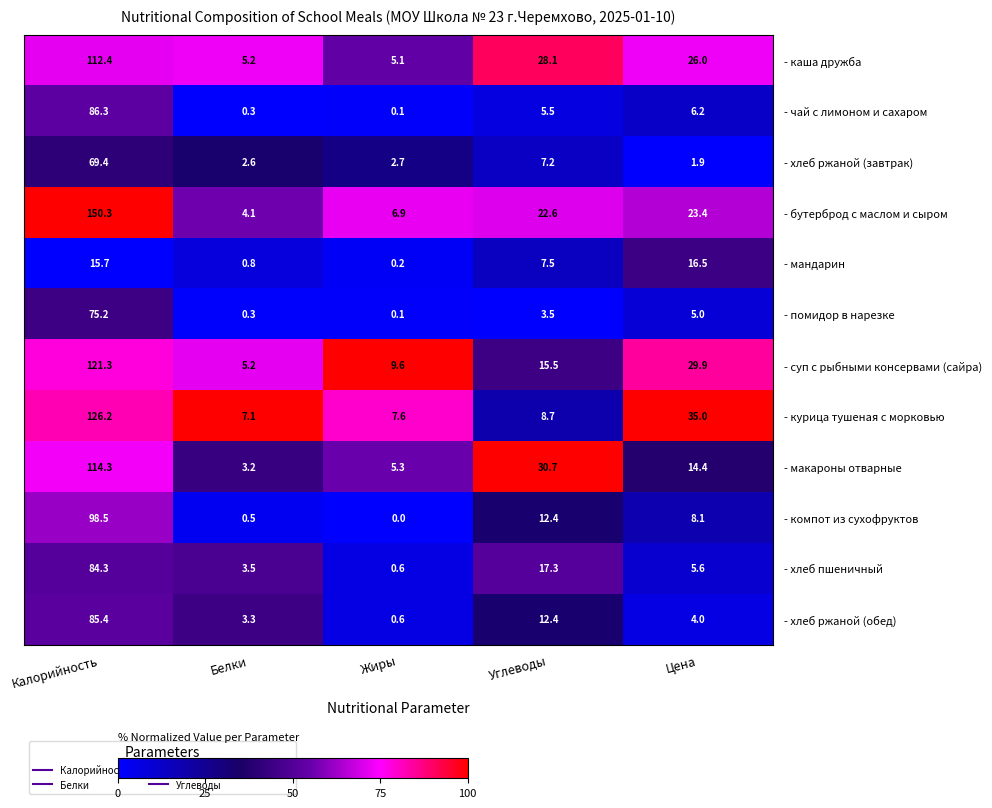

What is the sum of the - каша дружба values at Калорийность and Белки?

117.6